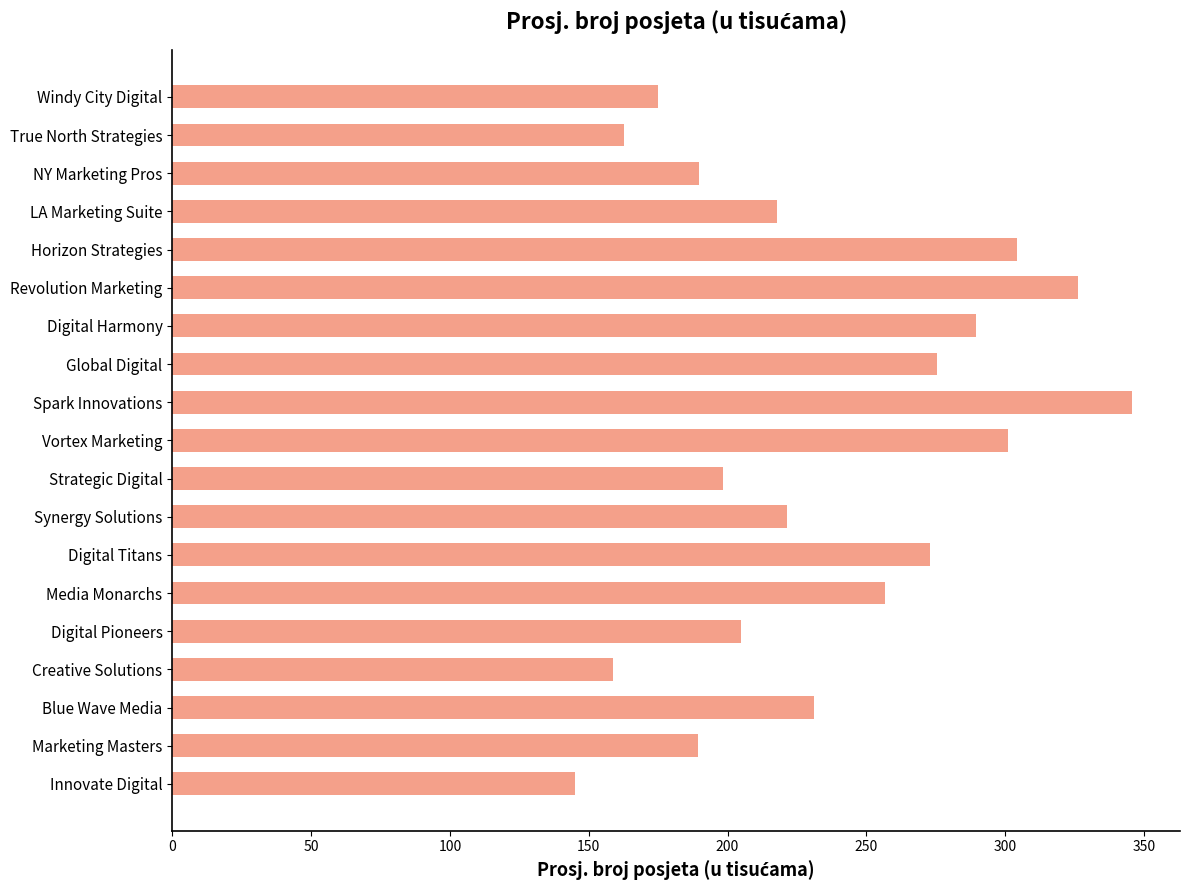

What is the ratio of the value at Marketing Masters to the value at Digital Harmony?

0.7